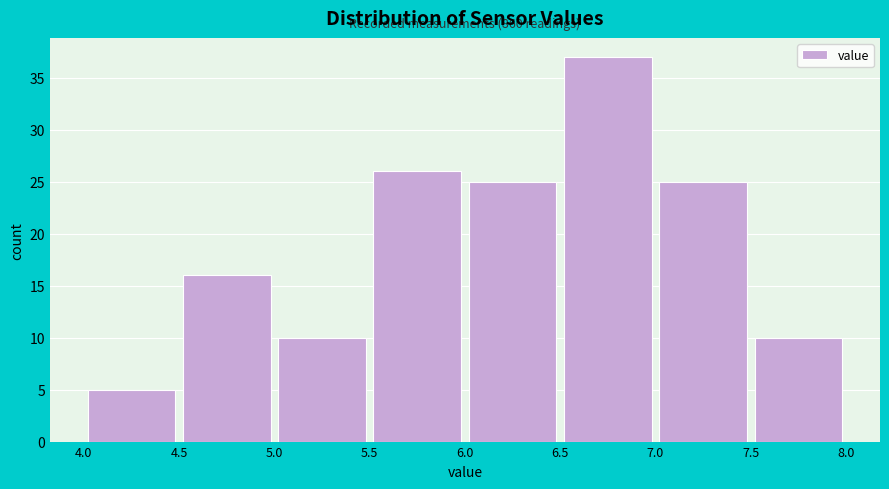

Which range on the x-axis has the tallest bar?

6.5 to 7.0